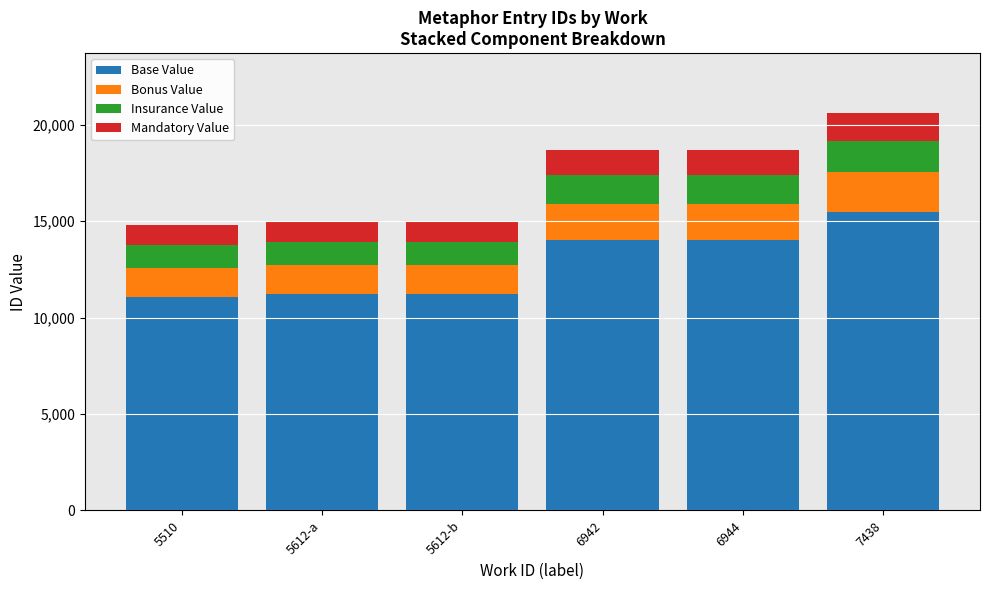

The Base Value series shows 11249 at 5612-b. True or false?

True